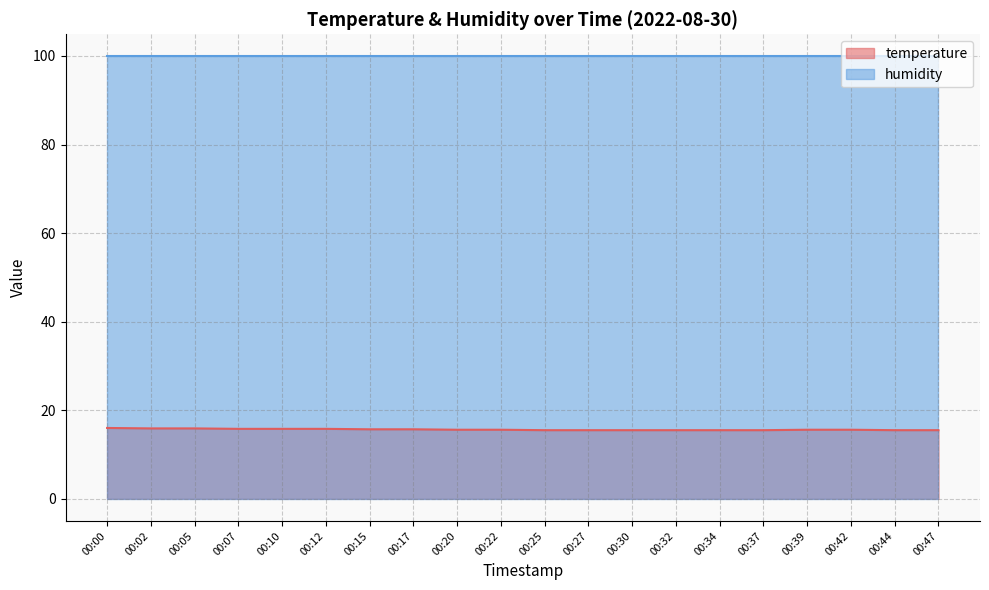

Reading left to right, extract all data points from this chart.

16.0	15.9	15.9	15.8	15.8	15.8	15.7	15.7	15.6	15.6	15.5	15.5	15.5	15.5	15.5	15.5	15.6	15.6	15.5	15.5